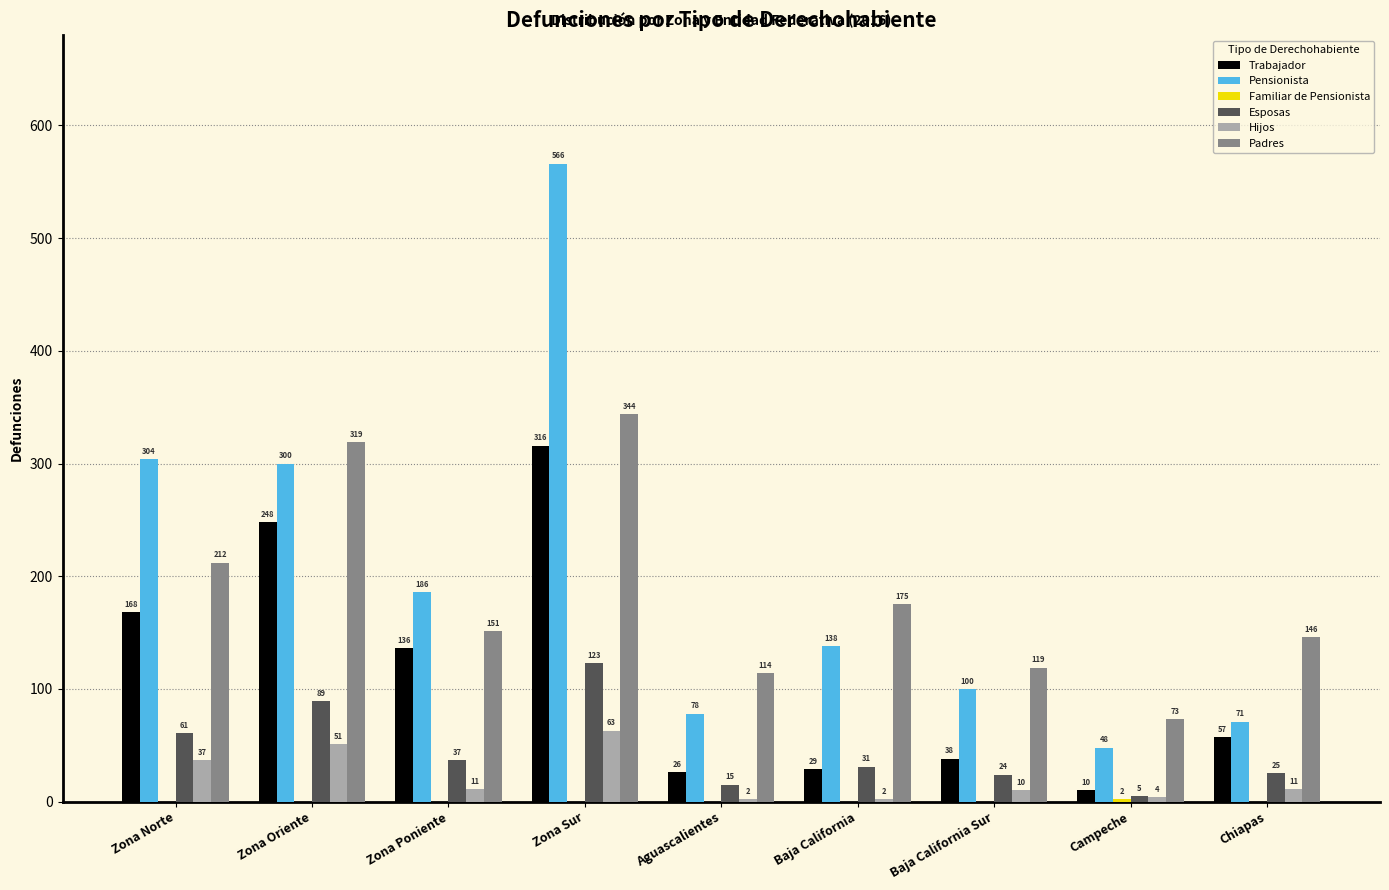

Which category has the highest value across all series?

Zona Sur